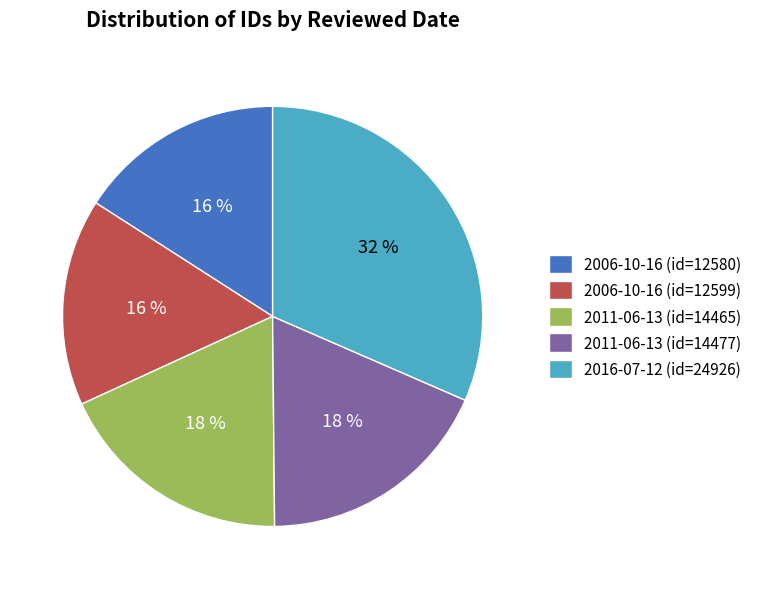

What percentage is the 2011-06-13 (id=14477) slice, to the nearest percent?

18%